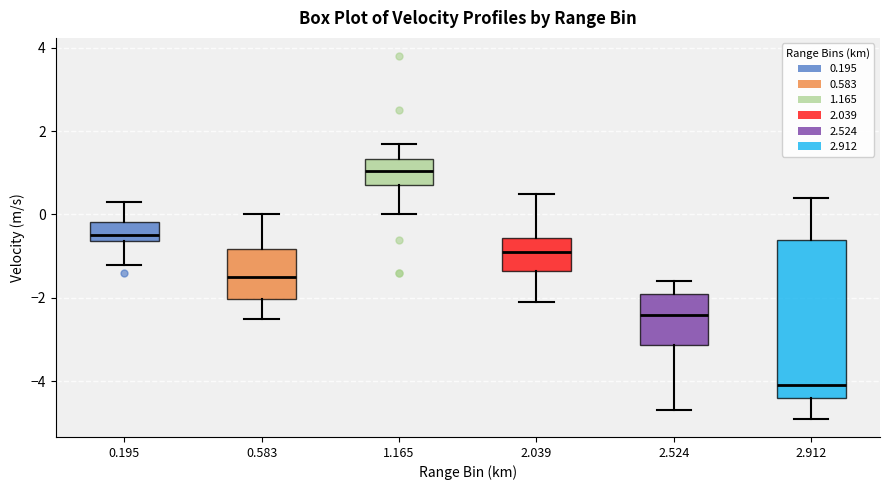

Reading left to right, read every box against the y-axis: the position of its median line, the range the box covers, and the ends of its whiskers. The values are not printed on the chart, so give them approximately, as read against the axis.

0.195: median -0.4, box -0.6 to -0.2, whiskers -1.2 to 0.4
0.583: median -1.4, box -2.0 to -0.8, whiskers -2.4 to 0.0
1.165: median 1.0, box 0.8 to 1.4, whiskers 0.0 to 1.8
2.039: median -0.8, box -1.4 to -0.6, whiskers -2.0 to 0.6
2.524: median -2.4, box -3.2 to -1.8, whiskers -4.6 to -1.6
2.912: median -4.0, box -4.4 to -0.6, whiskers -4.8 to 0.4